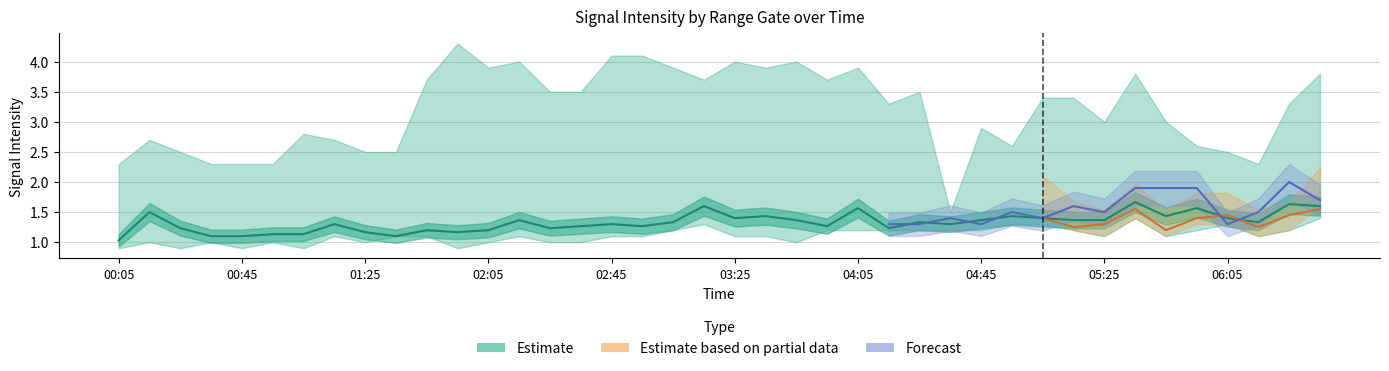

The value of 3.920 at 2009/03/12 03:55 is 1.4. True or false?

True